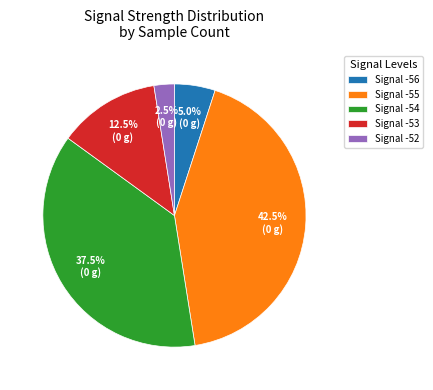

Does Signal -56 represent more than half of the total?

No